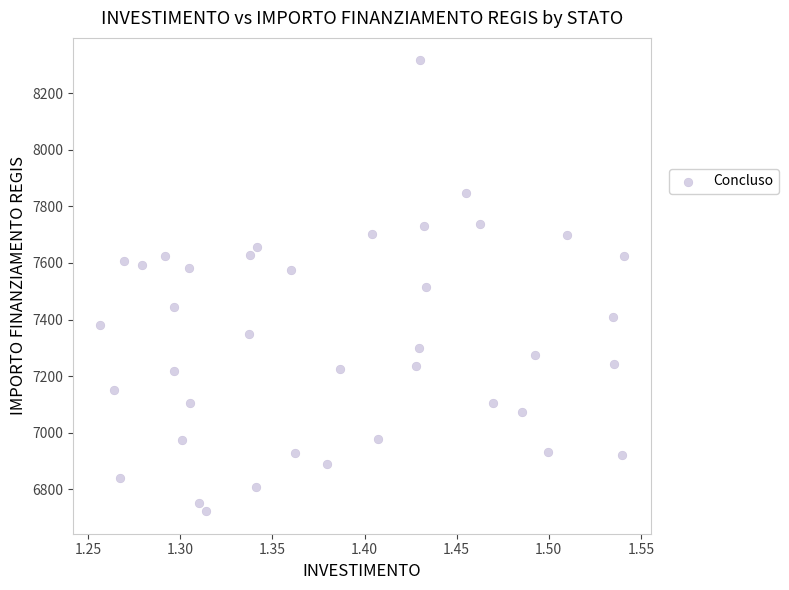

What is the range of X values (max minus min)?

0.3